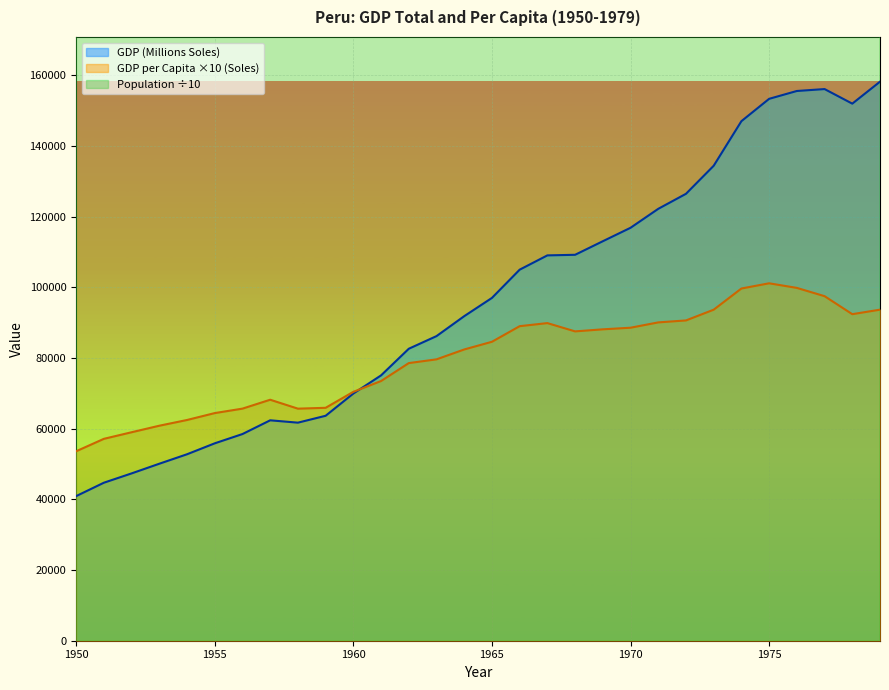

Where does the GDP per Capita (Soles) series first go above 84591?

1965